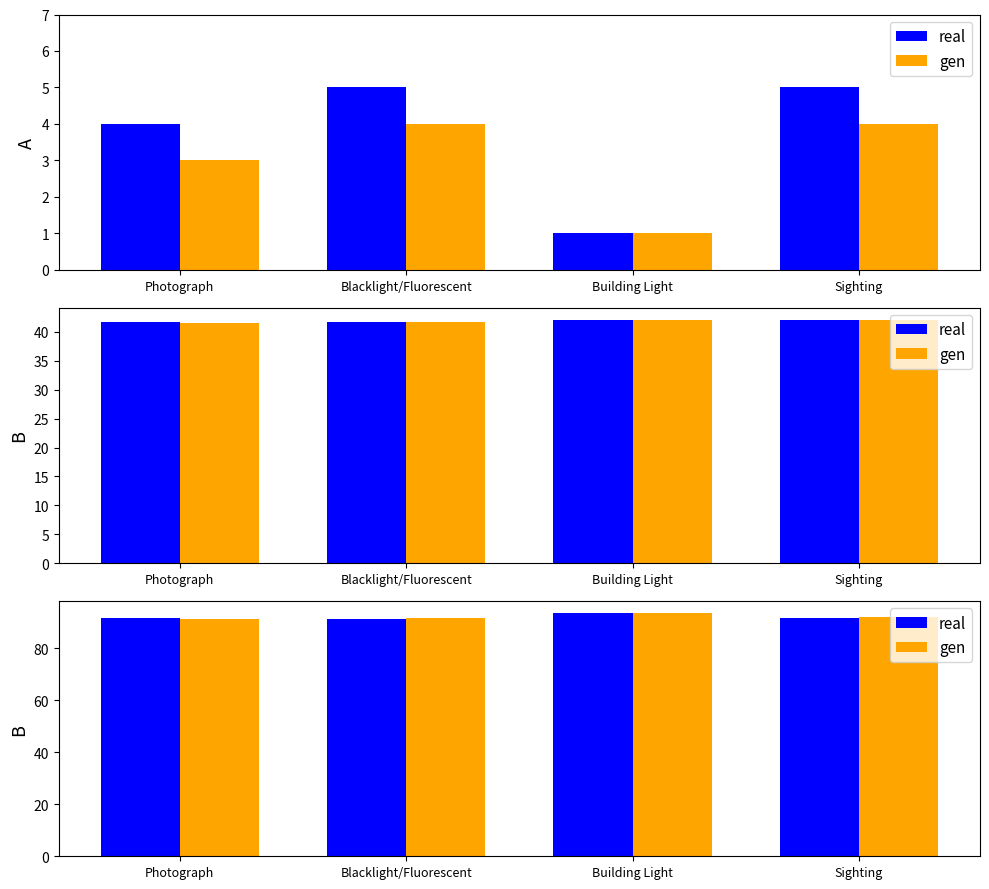

True or false: real has a value of 91.5 at Blacklight/Fluorescent.

True